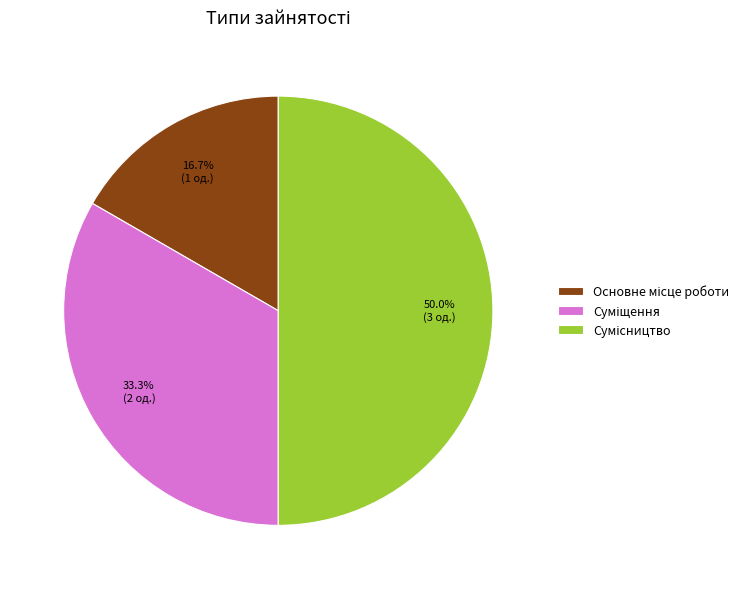

Is it true that Сумісництво is 56% of the pie?

False